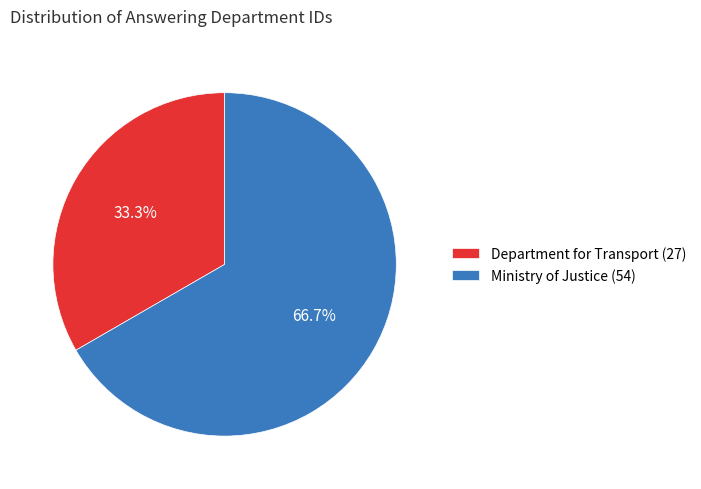

Is it true that Ministry of Justice (54) is 59% of the pie?

False